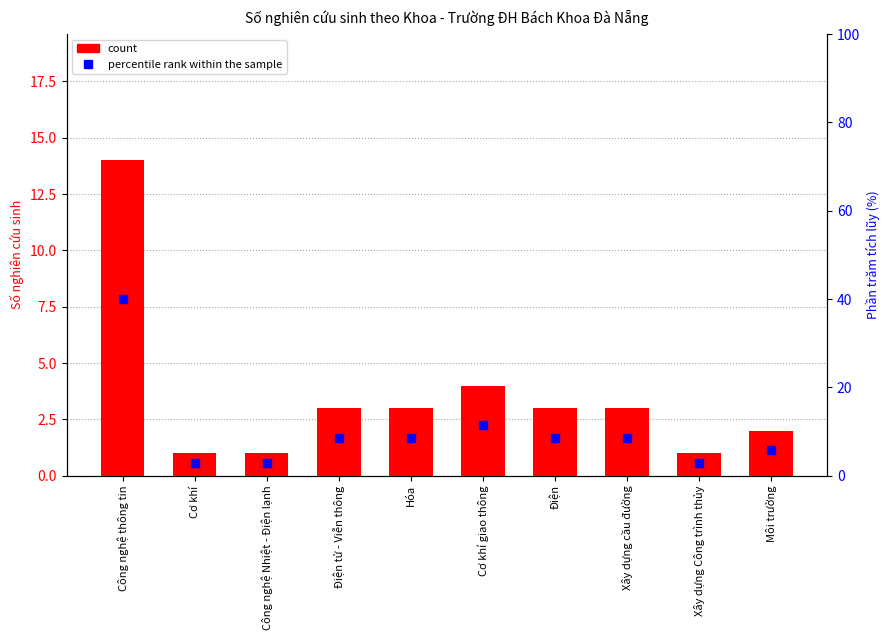

Which series has the largest Y range (max minus min)?

percentile rank within the sample